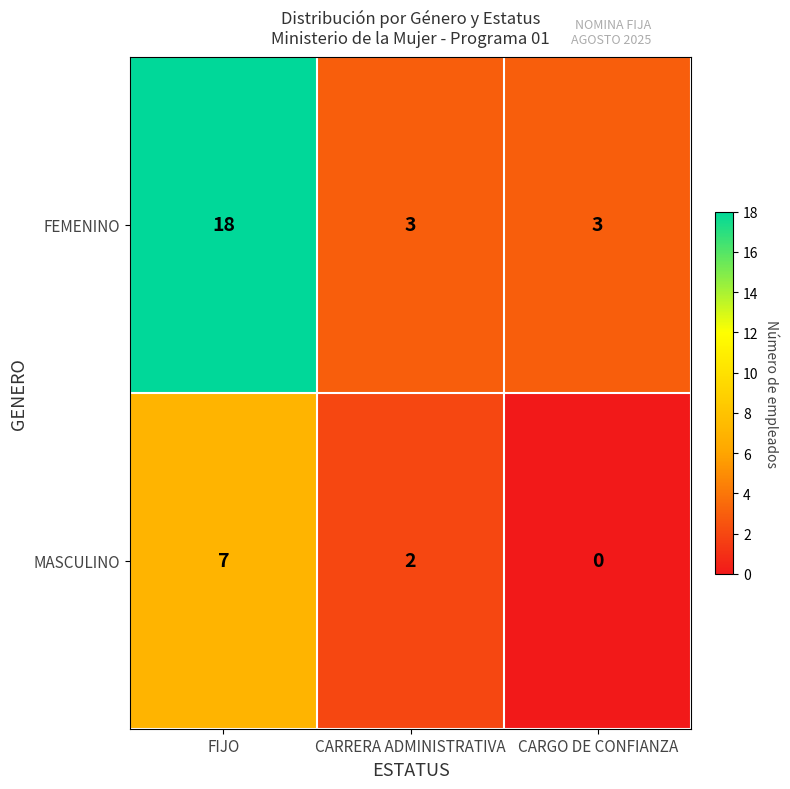

What is the average value of the MASCULINO series?

3